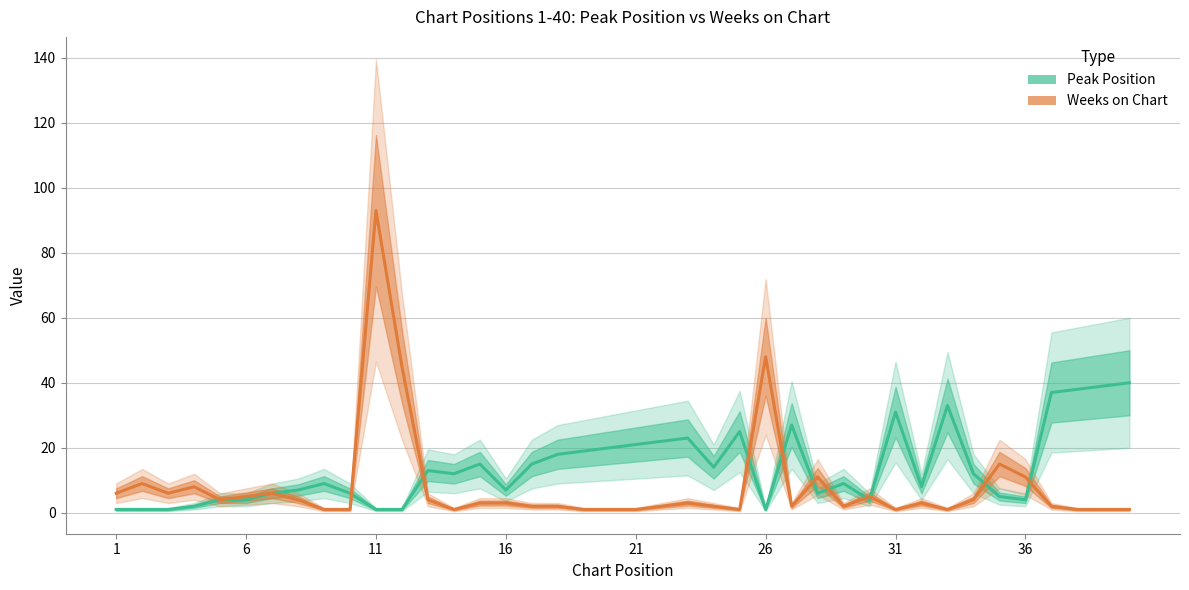

What is the sum of all Weeks on Chart values?

322